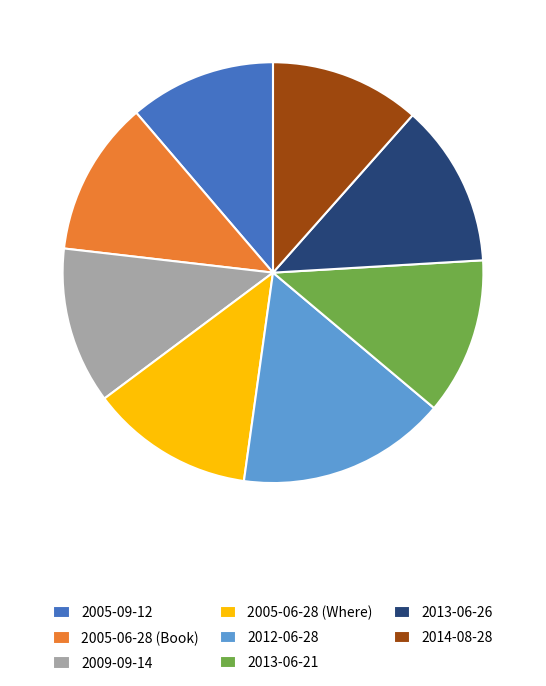

Combined, do 2012-06-28 and 2005-06-28 (Where) account for over 50%?

No